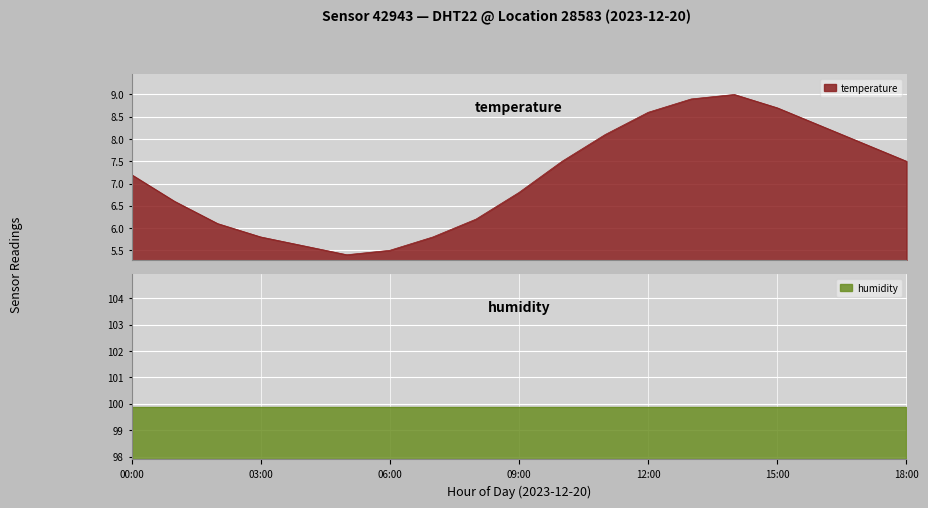

What is the difference between the maximum and second lowest values?

3.5